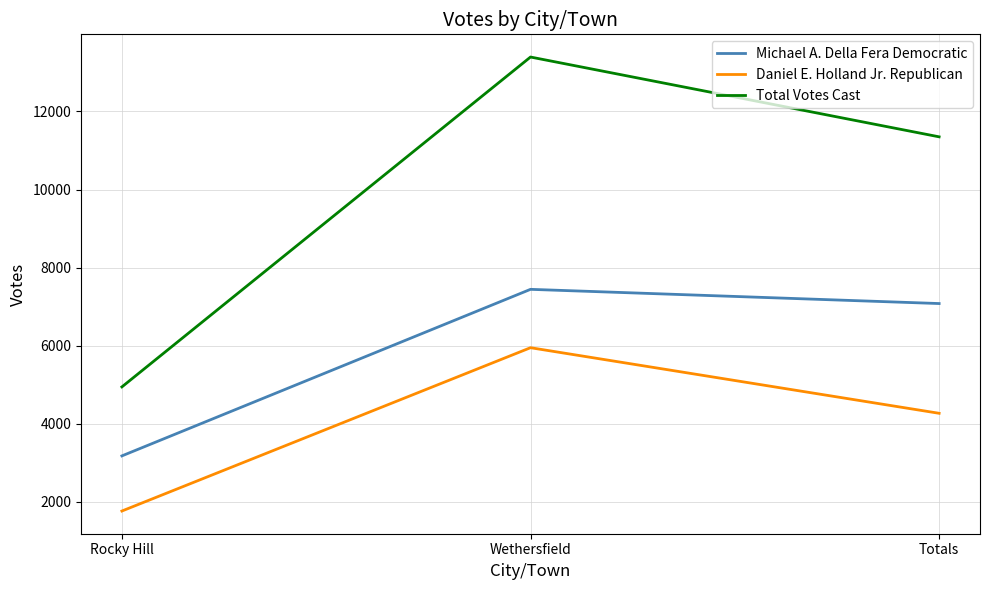

Reading left to right, what are all the values shown in this chart?

Michael A. Della Fera Democratic: 3179	7445	7081
Daniel E. Holland Jr. Republican: 1767	5950	4270
Total Votes Cast: 4946	13395	11351